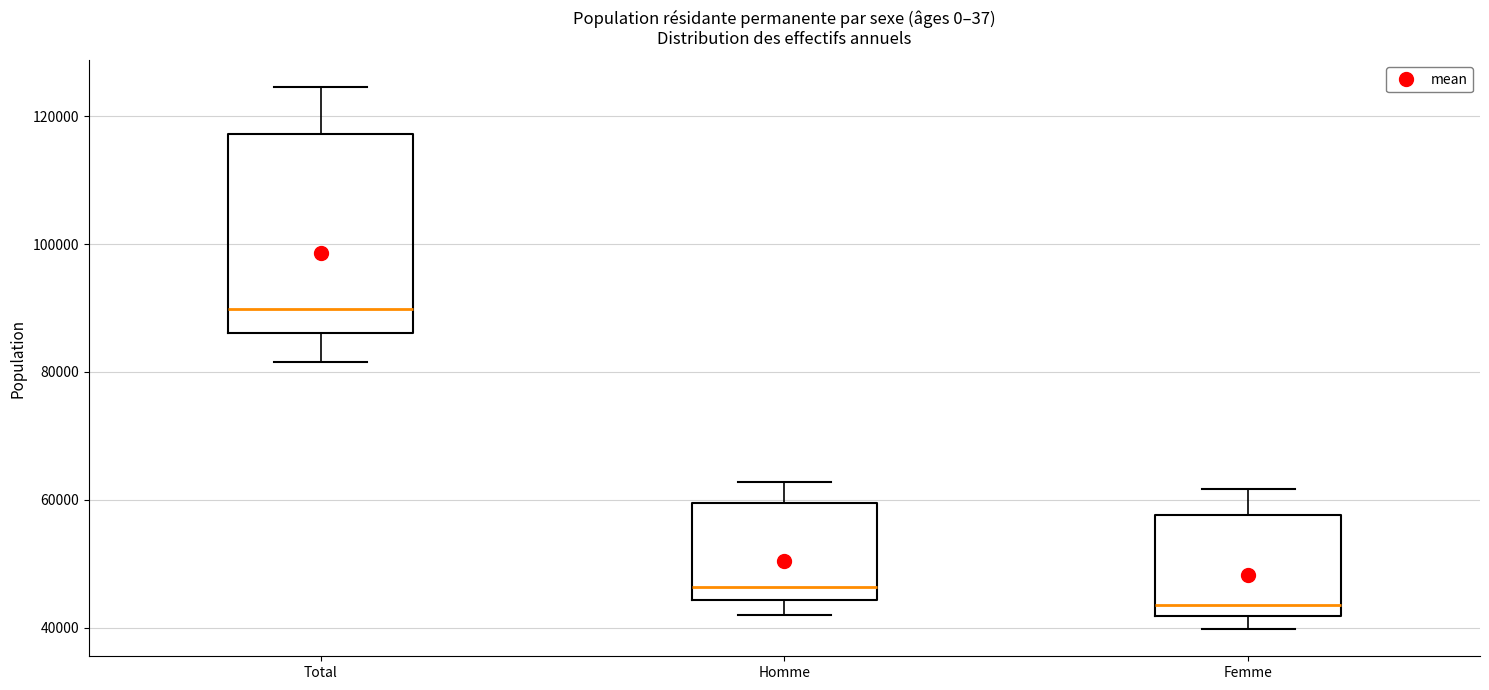

Reading left to right, transcribe this box plot: for each box, give where its median line is, the range the box spans, and where its two whiskers end, as read against the y-axis. The values are not printed on the chart, so give them approximately, as read against the axis.

Total: median 90000, box 86000 to 118000, whiskers 82000 to 124000
Homme: median 46000, box 44000 to 60000, whiskers 42000 to 62000
Femme: median 44000, box 42000 to 58000, whiskers 40000 to 62000